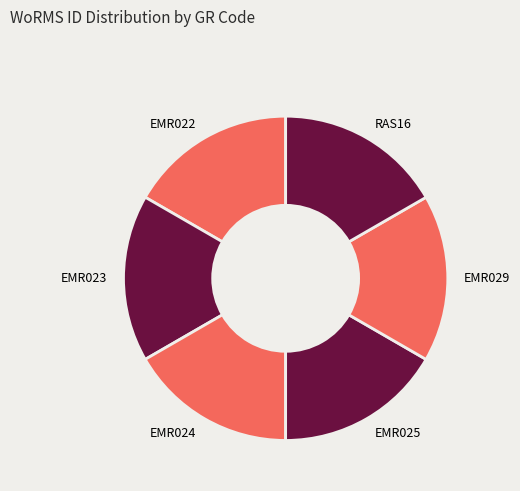

Is it true that EMR025 is 4% of the pie?

False